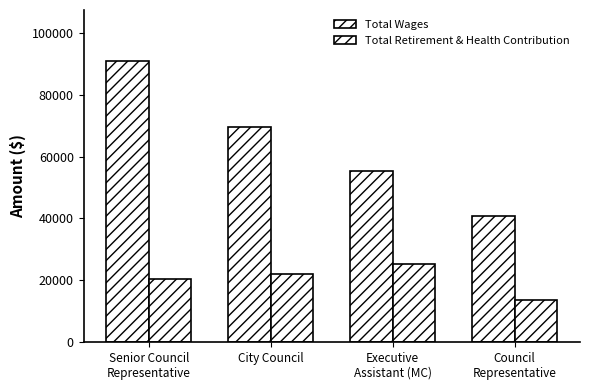

Count the Total Retirement & Health Contribution values in the range 20439 to 25273.

3